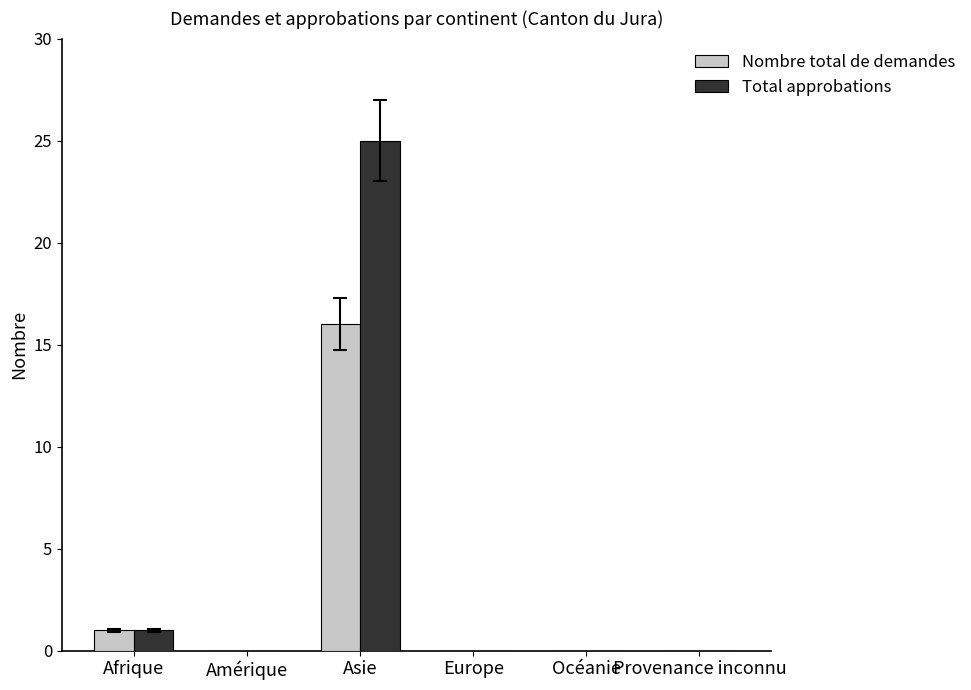

Are the bars horizontal?

No